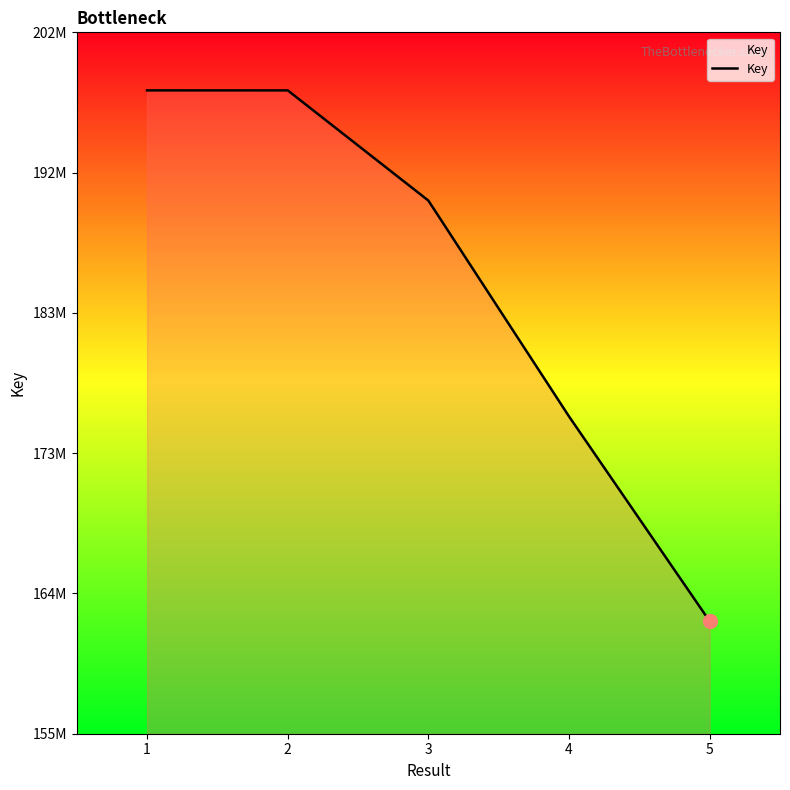

Reading left to right, transcribe all the data shown in this chart.

1=198110617	2=198109677	3=190725181	4=176258811	5=162537240